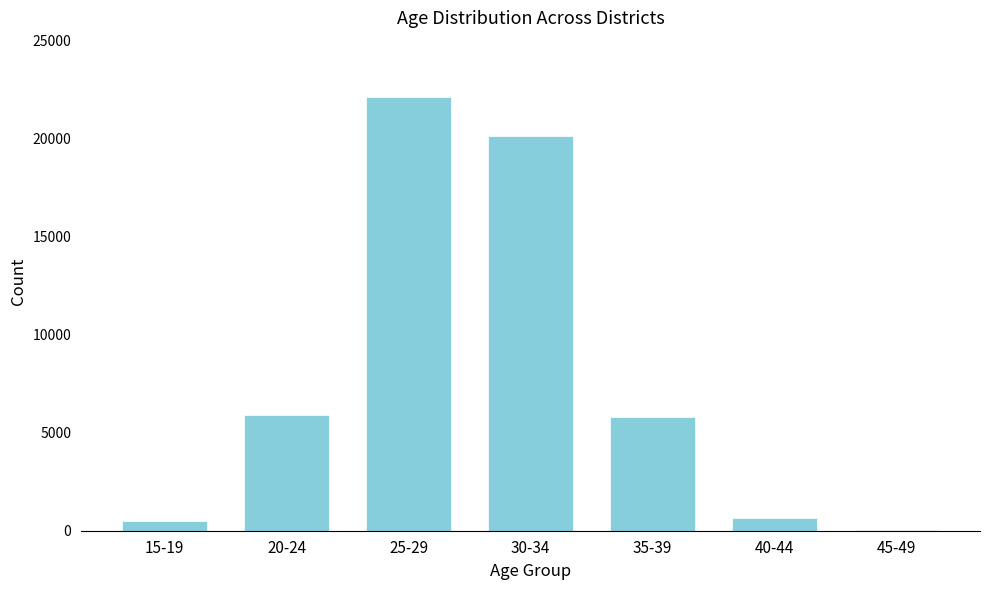

What is the maximum value shown in the chart?

22114